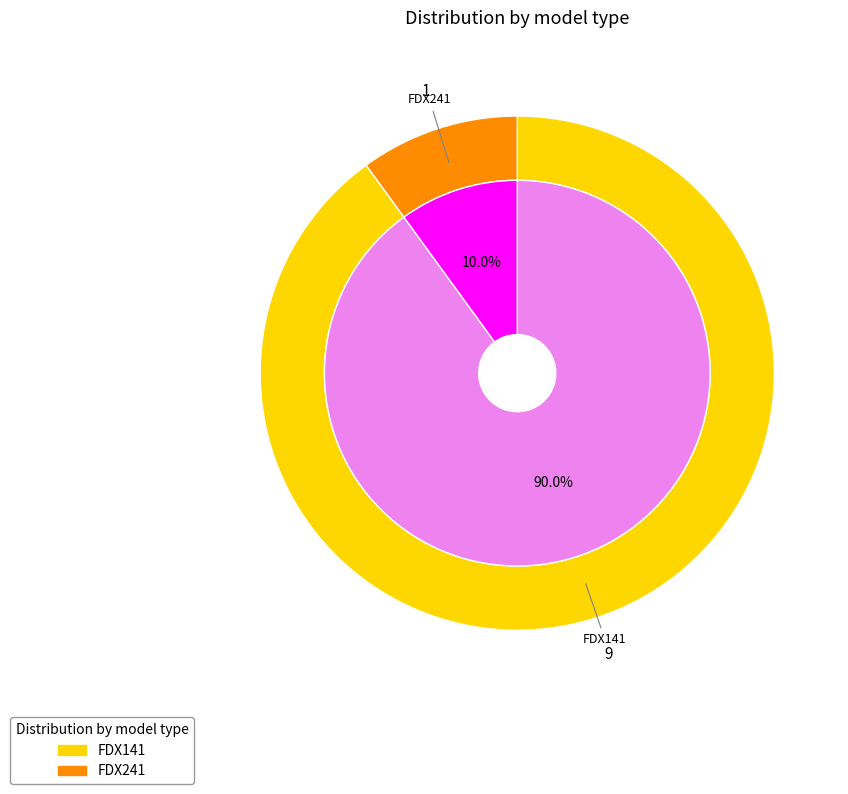

What is the smallest slice in the pie chart?

FDX241